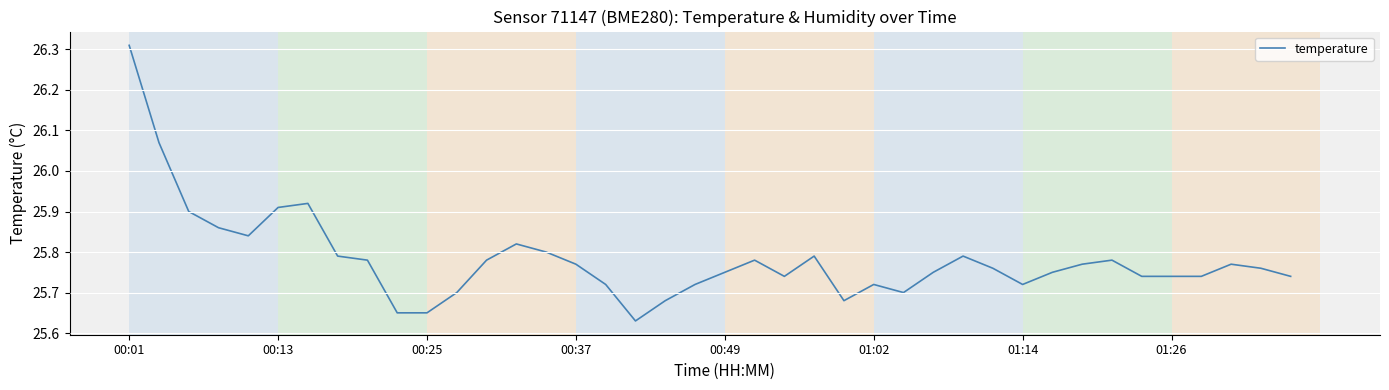

The value at 00:49 is 36.3. True or false?

False